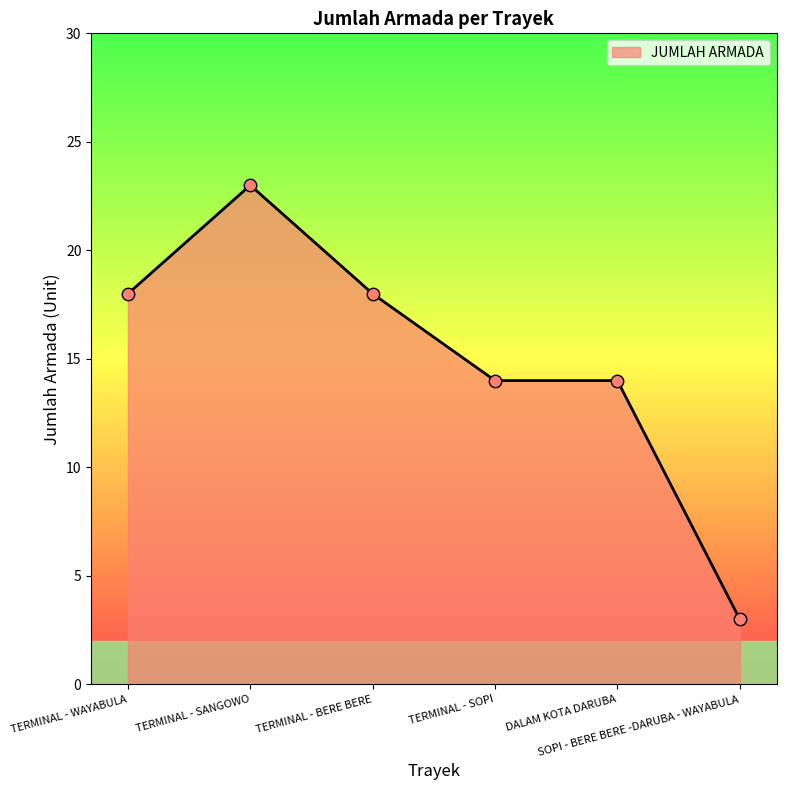

What is the ratio of the value at TERMINAL - WAYABULA to the value at TERMINAL - SOPI?

1.3